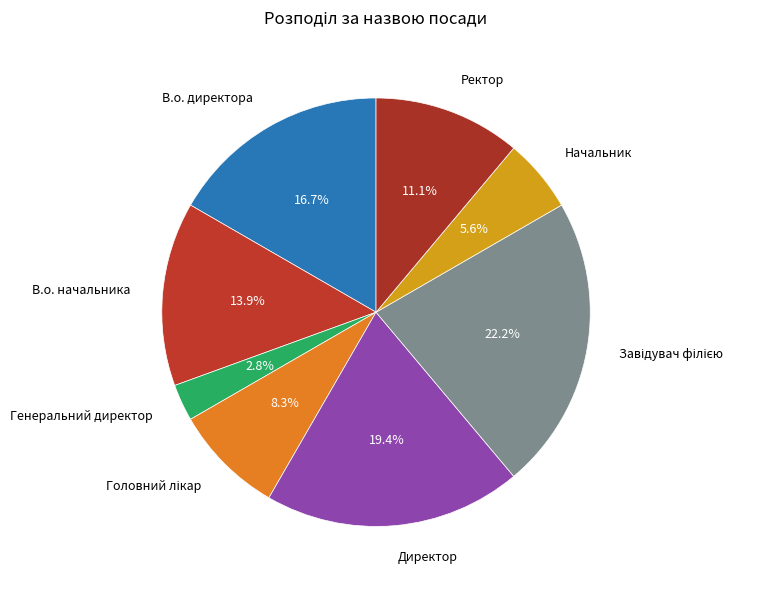

Does В.о. начальника represent more than half of the total?

No